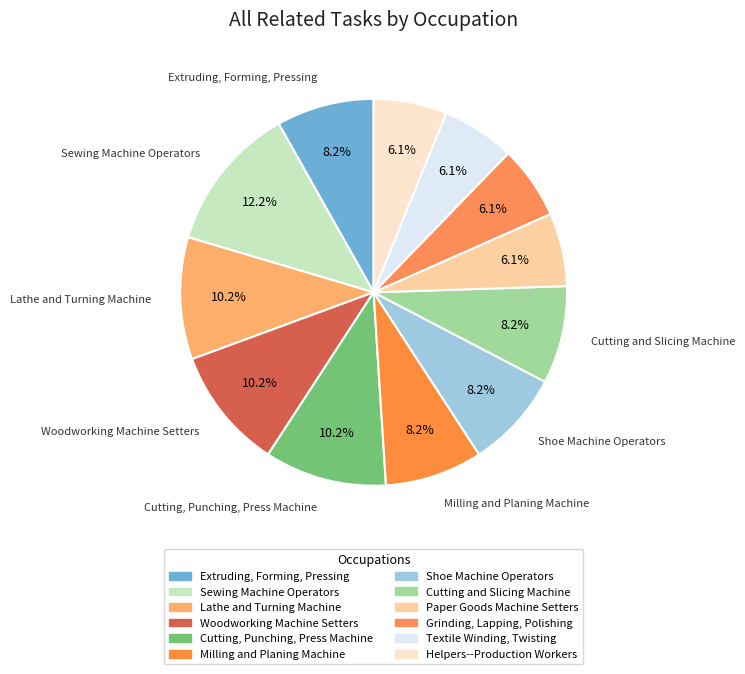

How many segments does this pie chart have?

12